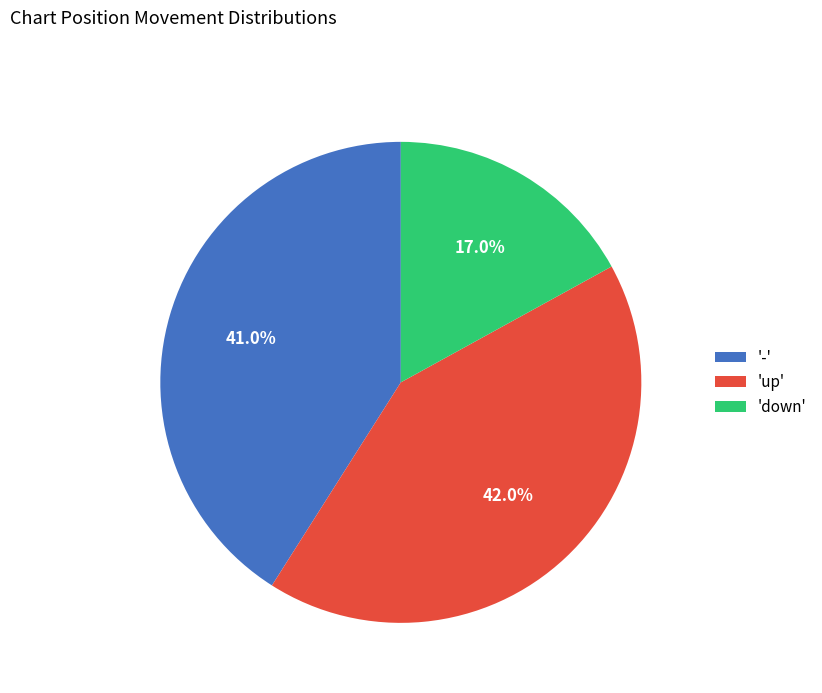

To the nearest percent, what is the difference between the largest and smallest slice percentages?

25%